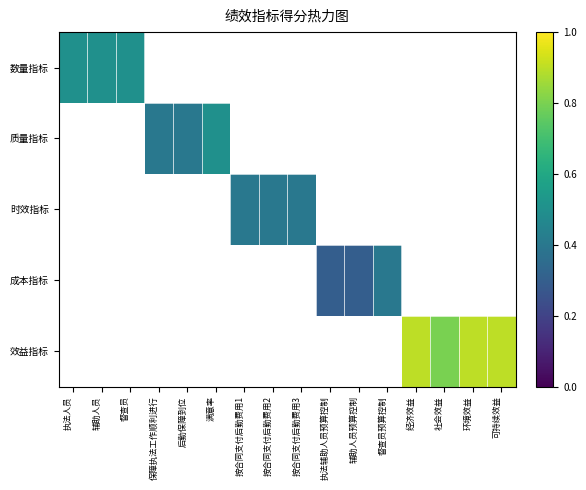

At how many categories does at least one series exceed 0?

16